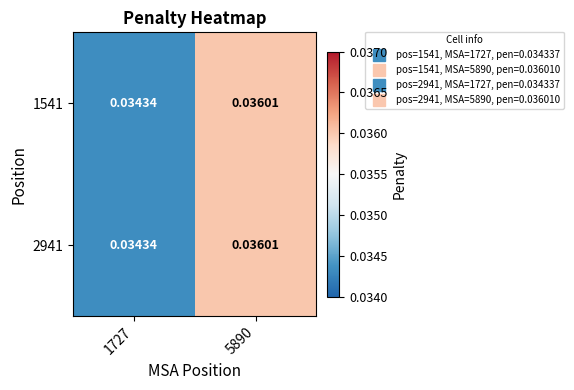

Is the value of 1541 at 5890 greater than the value of 2941 at 1727?

Yes